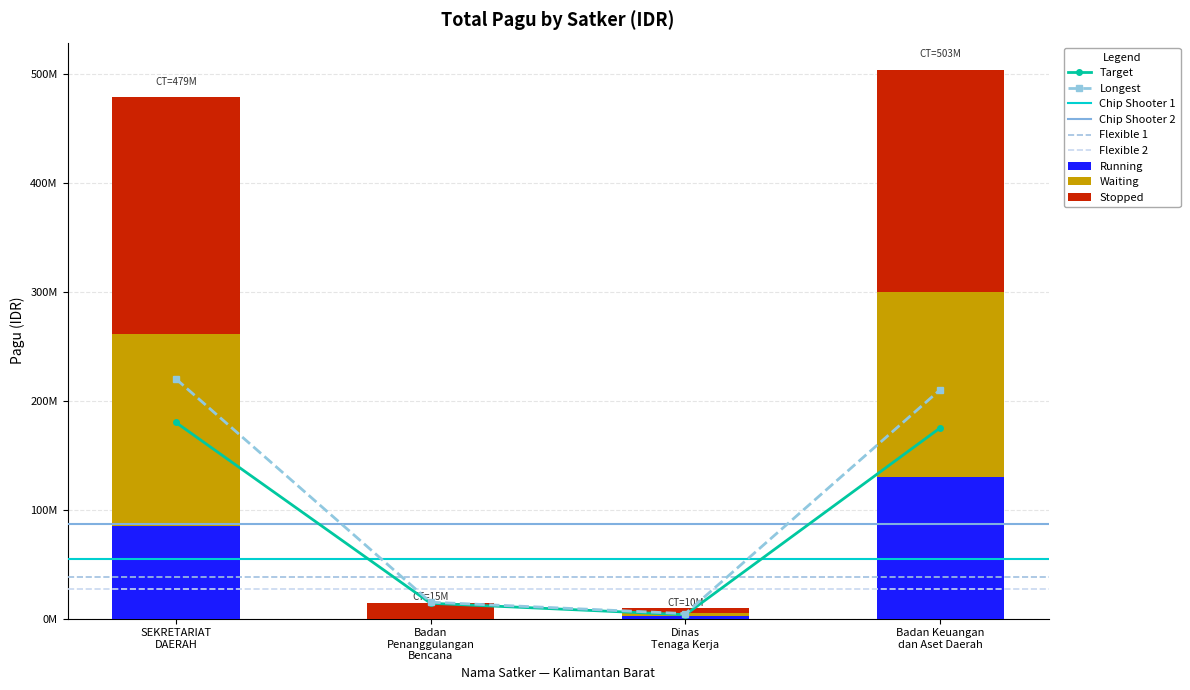

At how many categories does at least one series exceed 155868942?

2